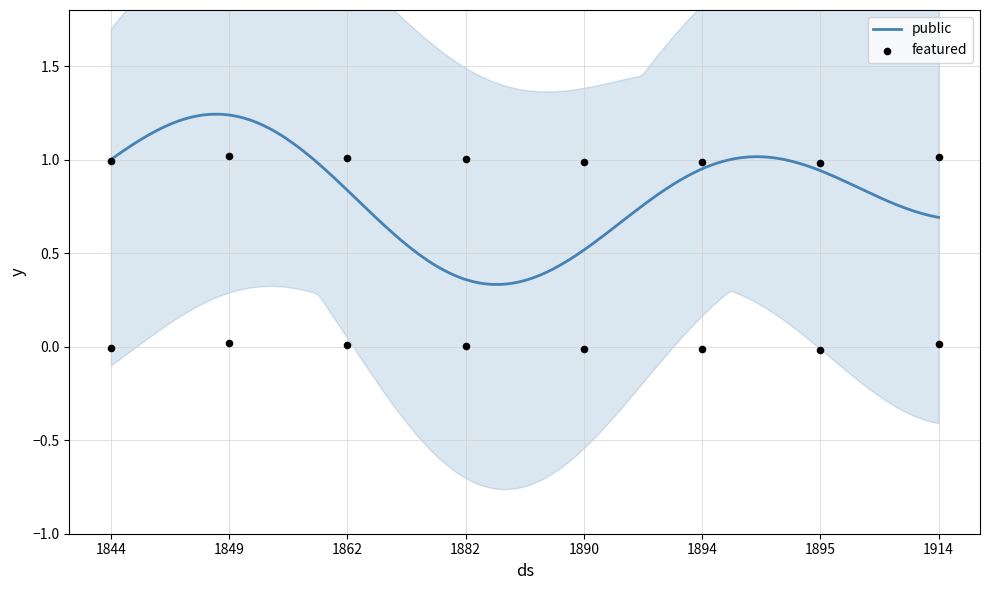

What are all the series names shown in the legend?

public, featured